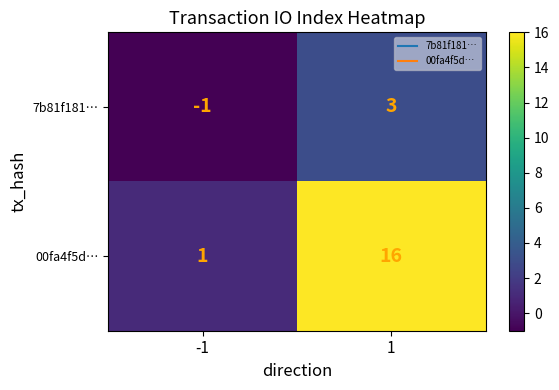

Between -1 and 1, which series saw the biggest shift?

00fa4f5d…